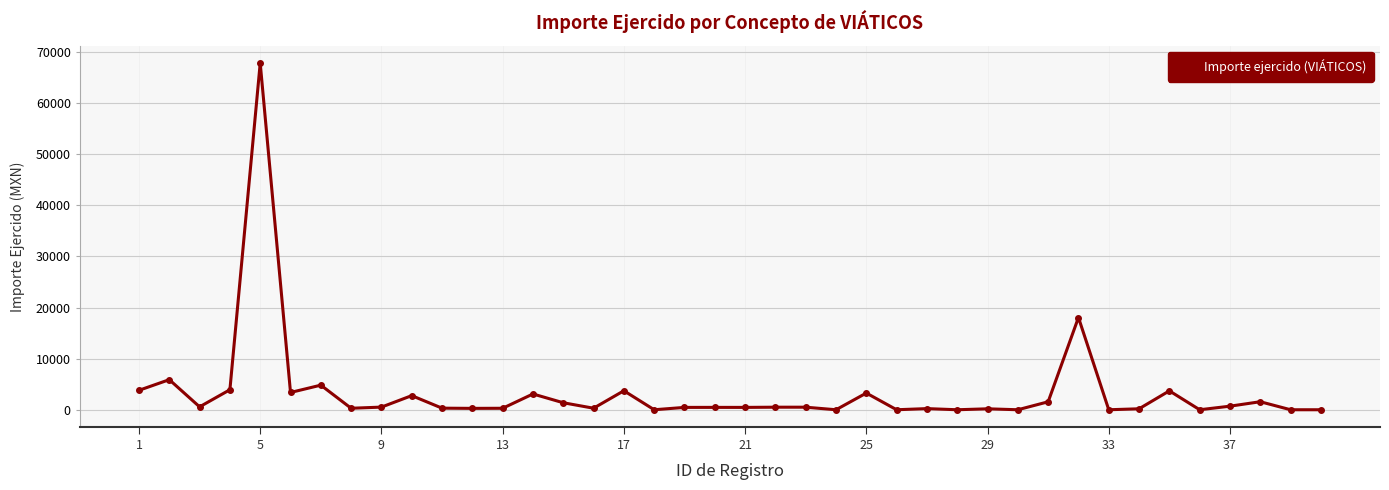

What is the average value?

3374.3